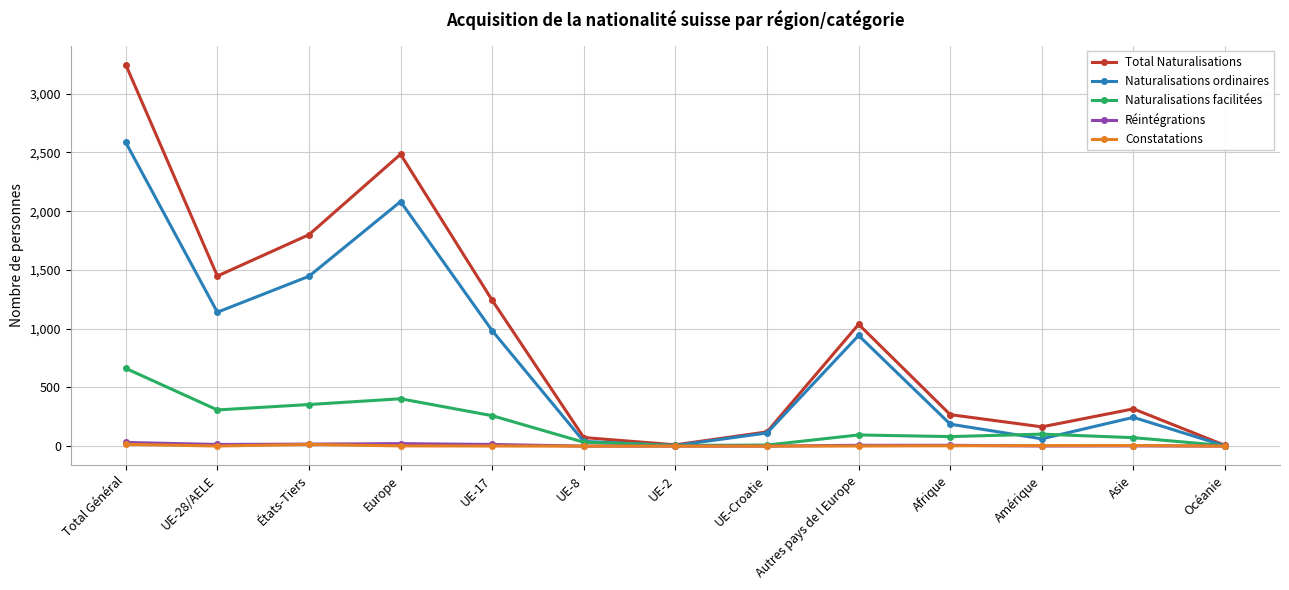

What is the difference between the second highest and second lowest values in the Naturalisations facilitées series?

397